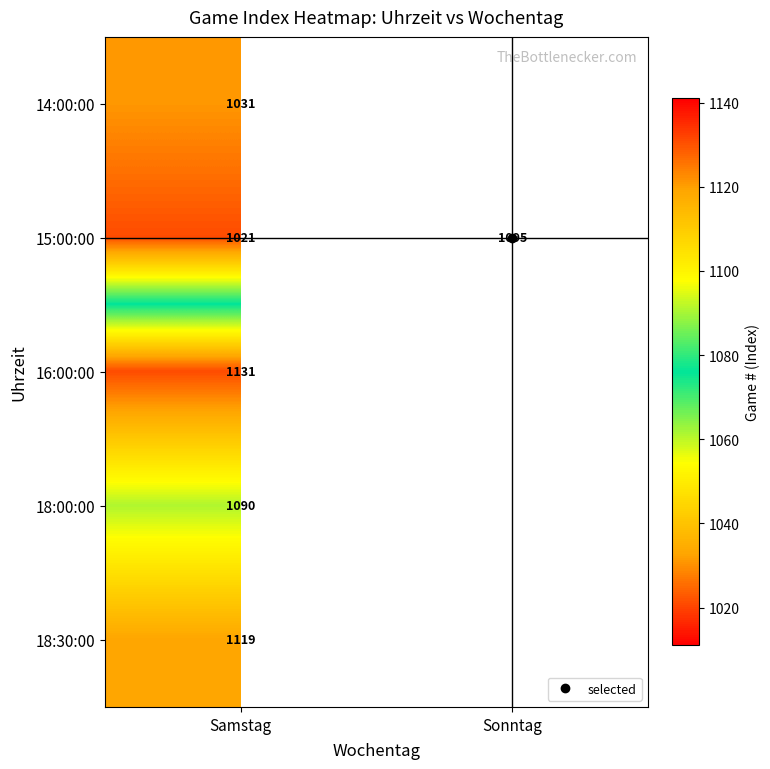

What is the smallest value displayed?

1021.0